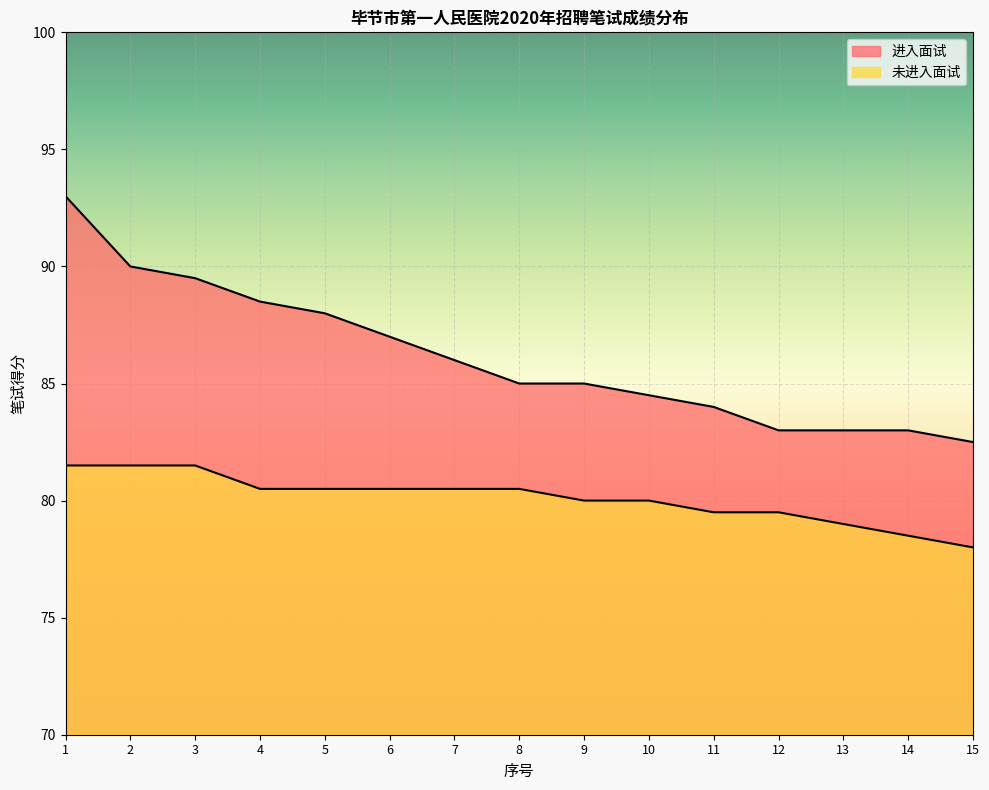

What is the difference between the highest and lowest values at 3?

8.0